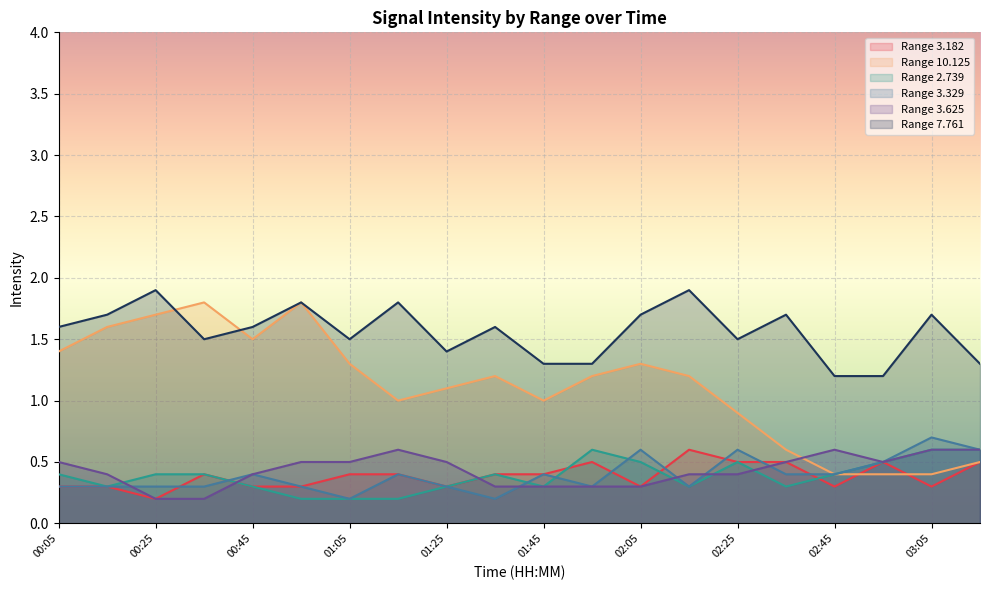

In 3.182, how many points are lower than both neighbors (excluding endpoints)?

5